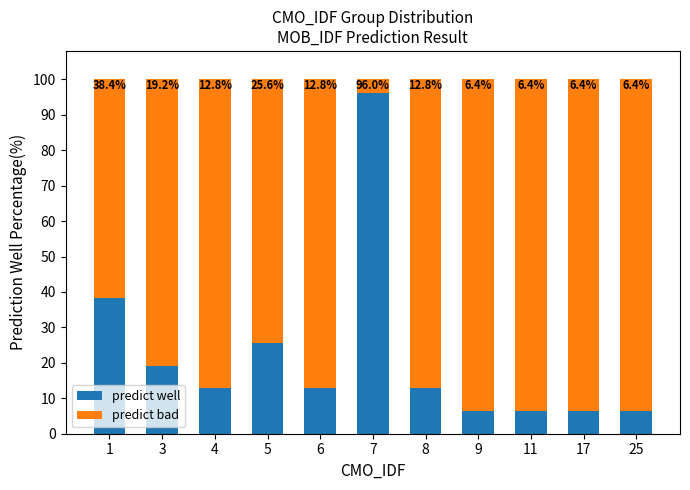

What is the total value across all series at 7?

100.0